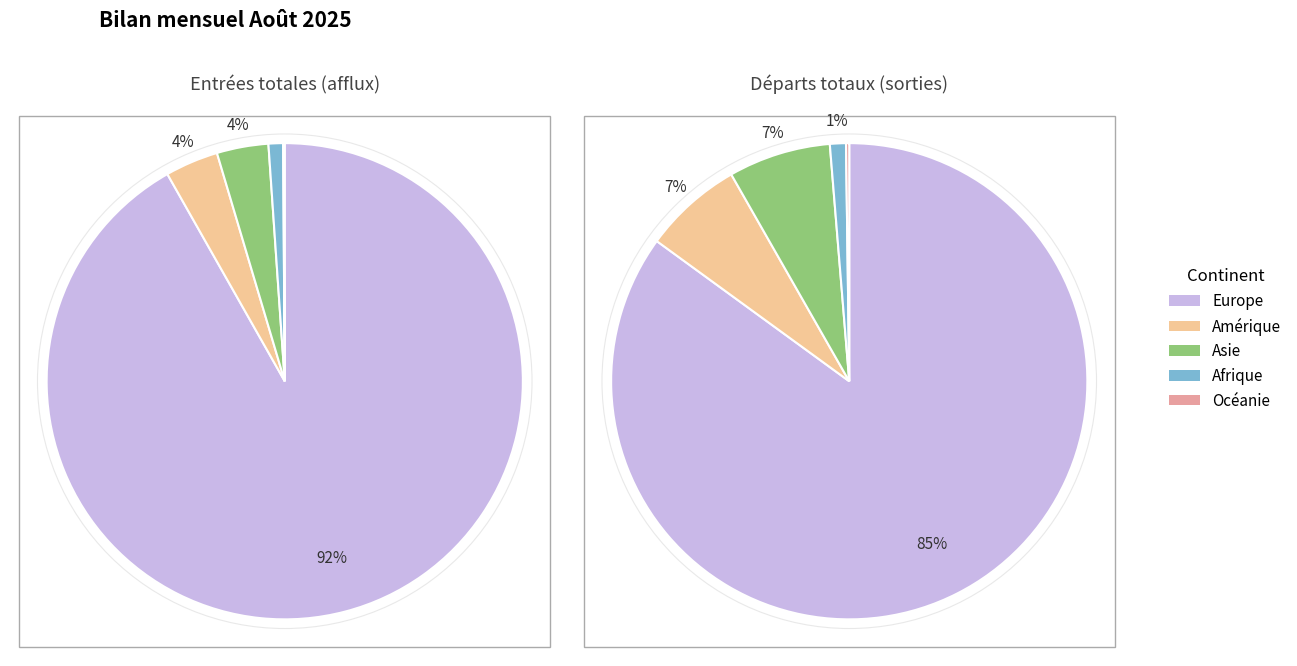

Rank the series at Etats tiers (Entrées) from lowest to highest value.

Océanie, Afrique, Asie, Amérique, Europe